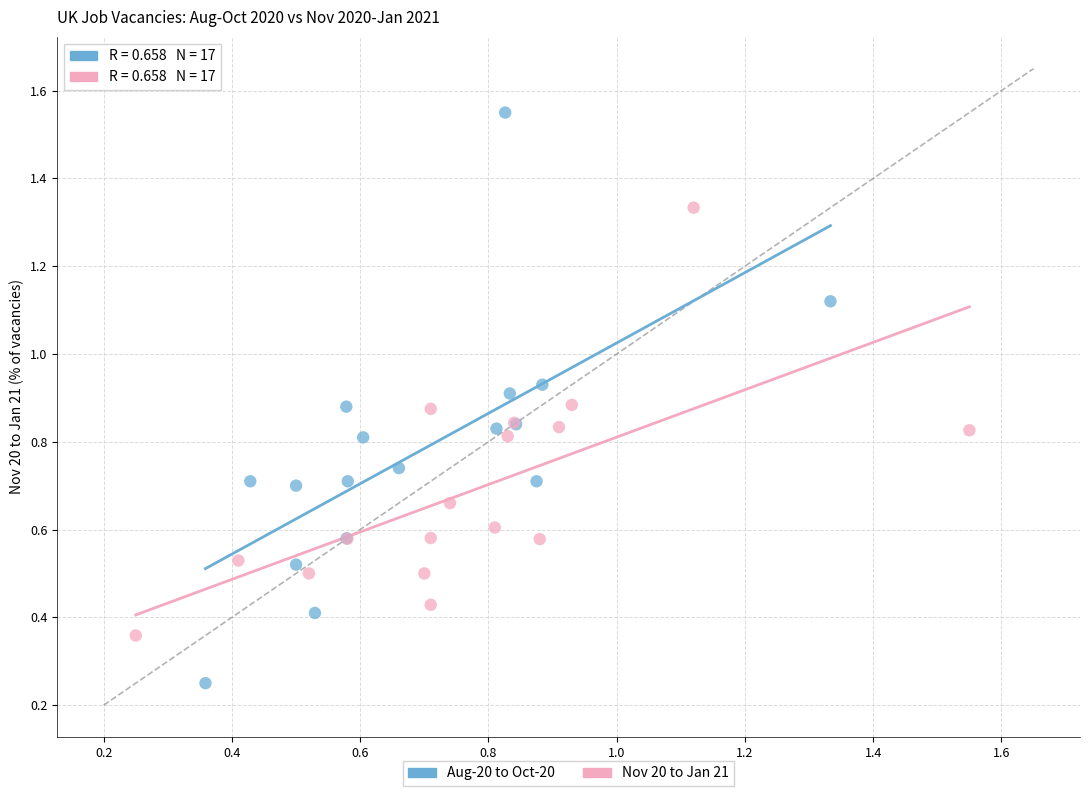

What are all the series names shown in the legend?

Aug-20 to Oct-20, Nov 20 to Jan 21